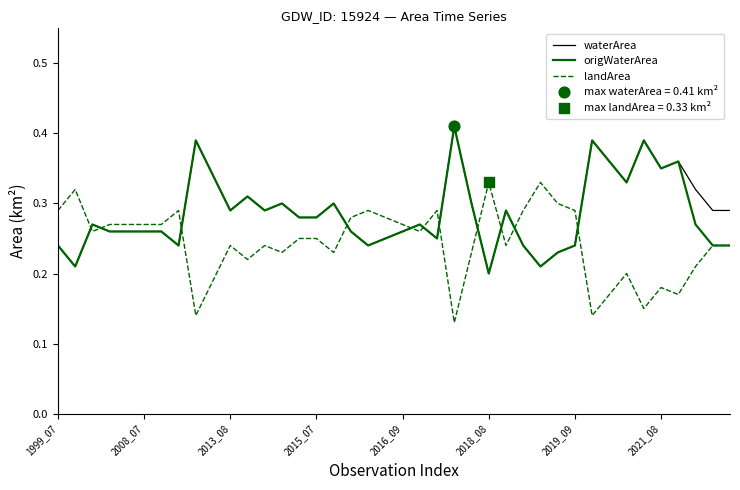

True or false: waterArea and landArea intersect in this chart.

True